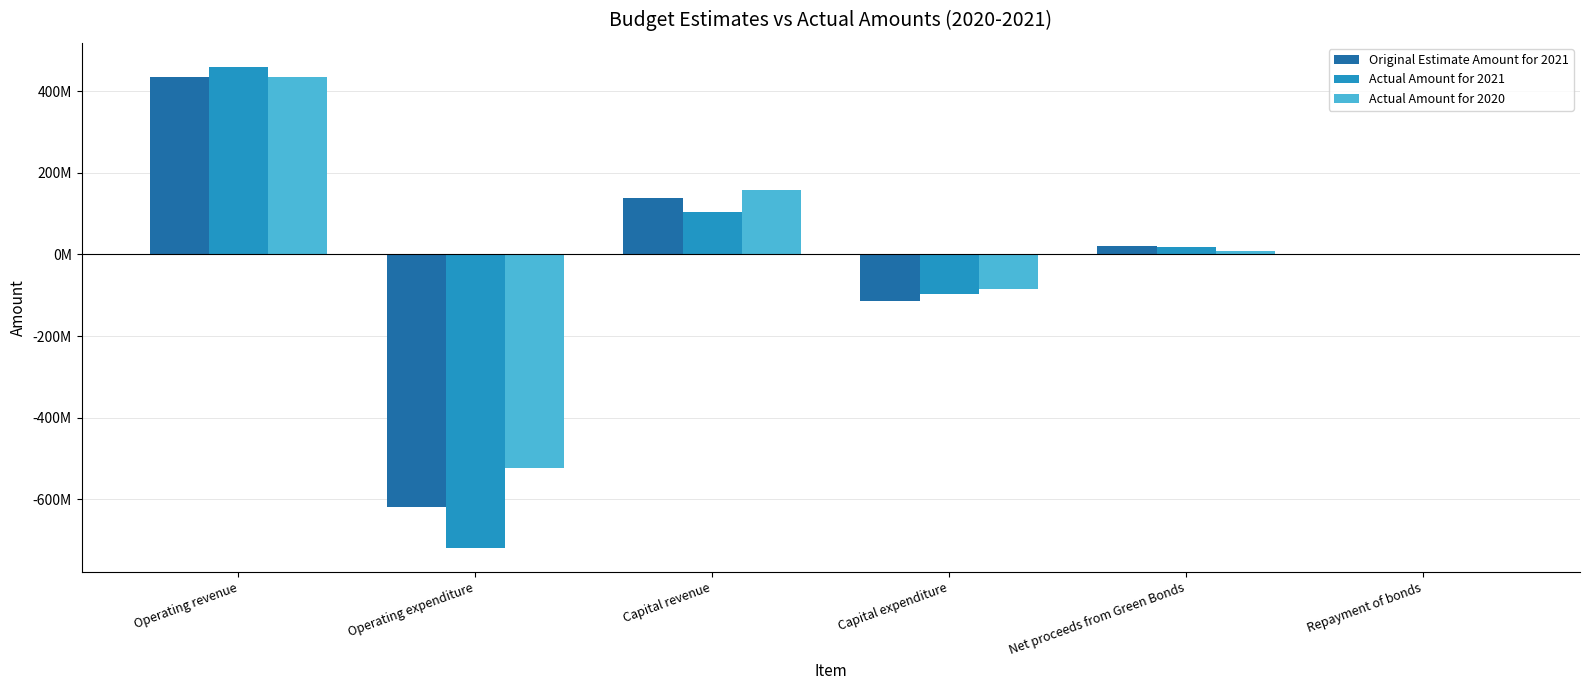

What are all the series names shown in the legend?

Original Estimate Amount for 2021, Actual Amount for 2021, Actual Amount for 2020